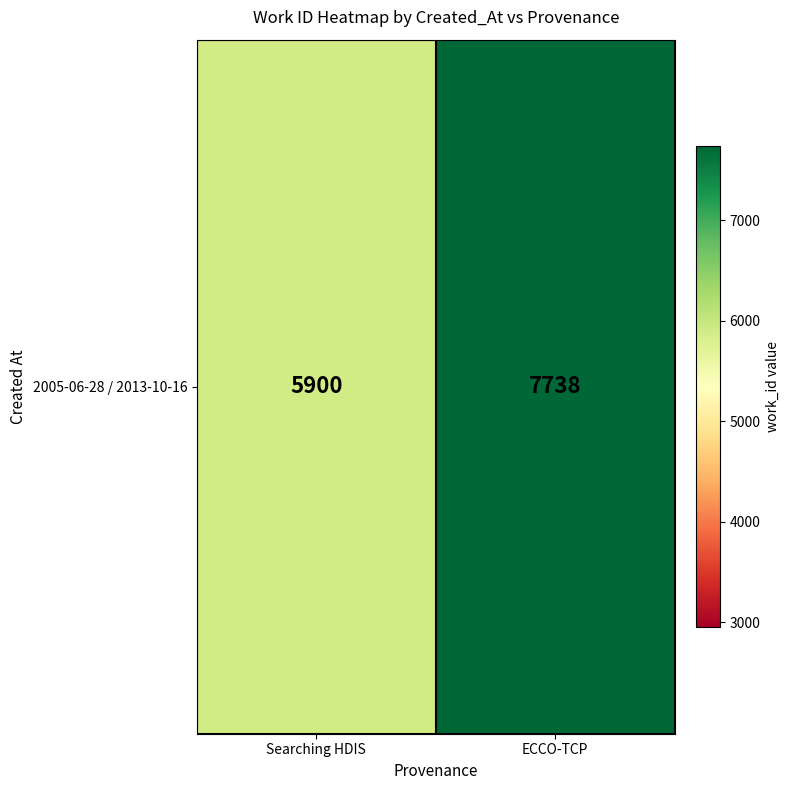

What is the ratio of the value at Searching HDIS to the value at ECCO-TCP?

0.8